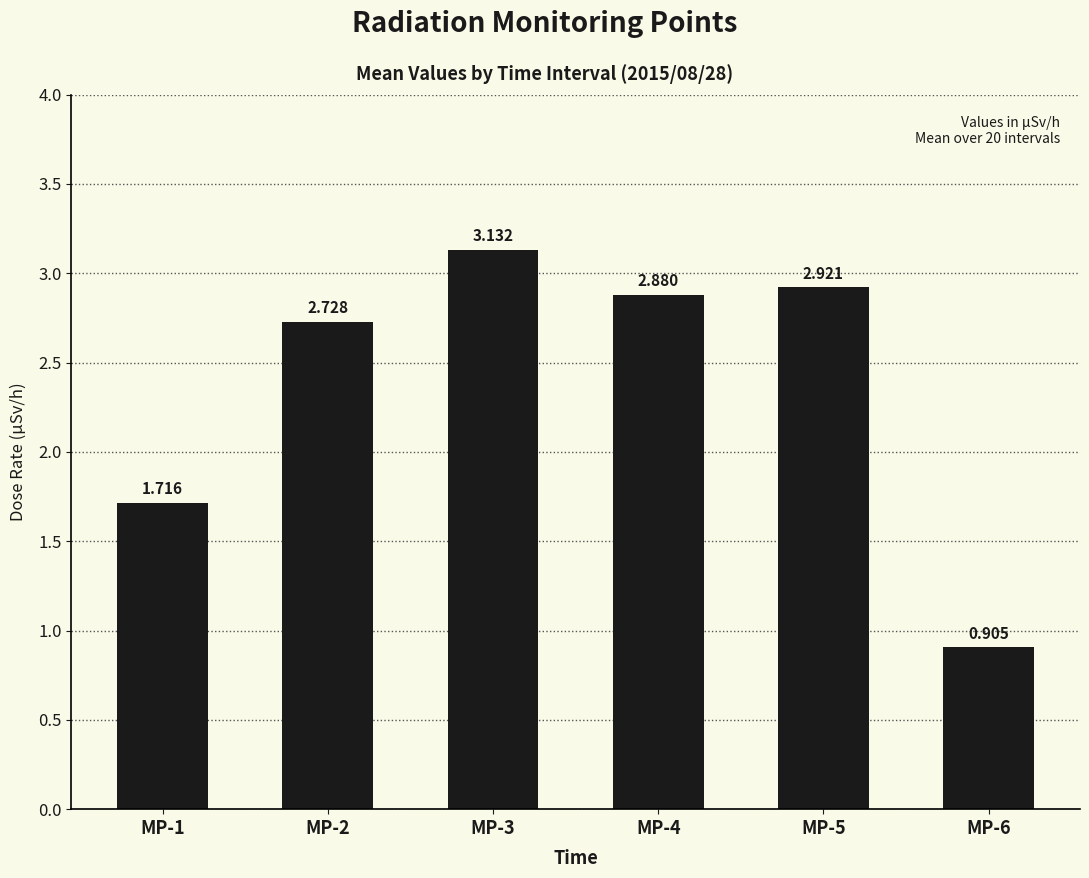

What is the sum of the values at MP-2 and MP-1?

4.4